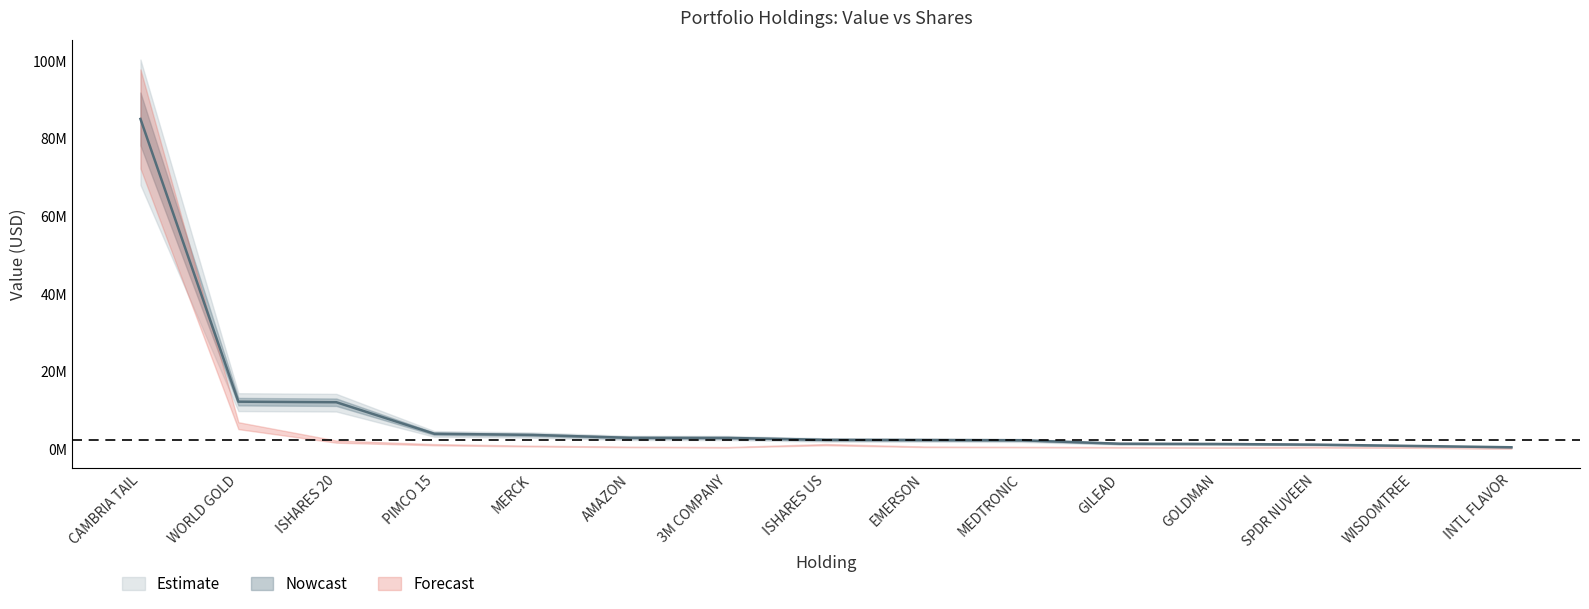

What value does the data have at WISDOMTREE, to the nearest 100?

720000